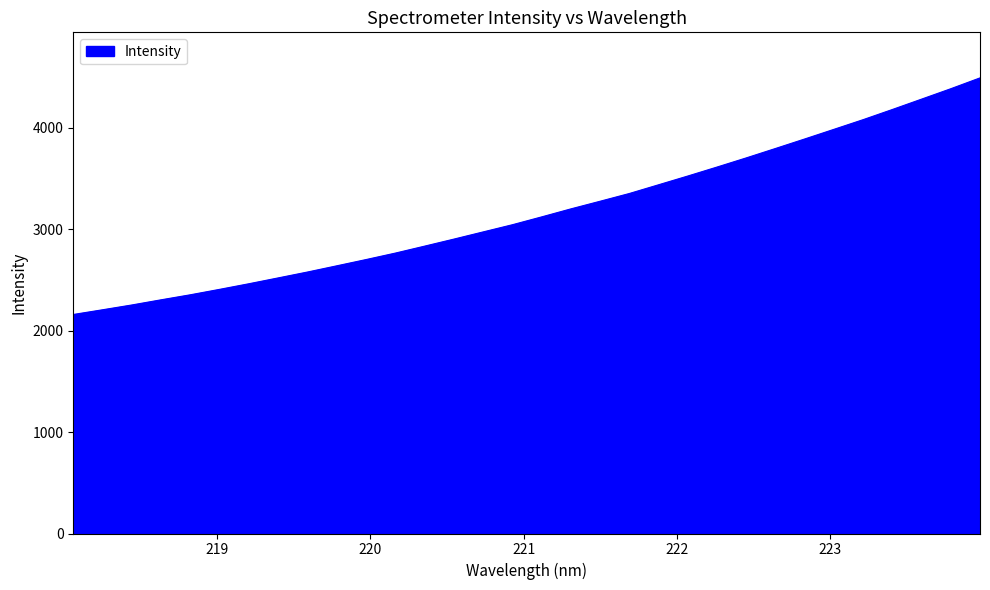

What is the difference between the maximum and minimum values?

2331.0